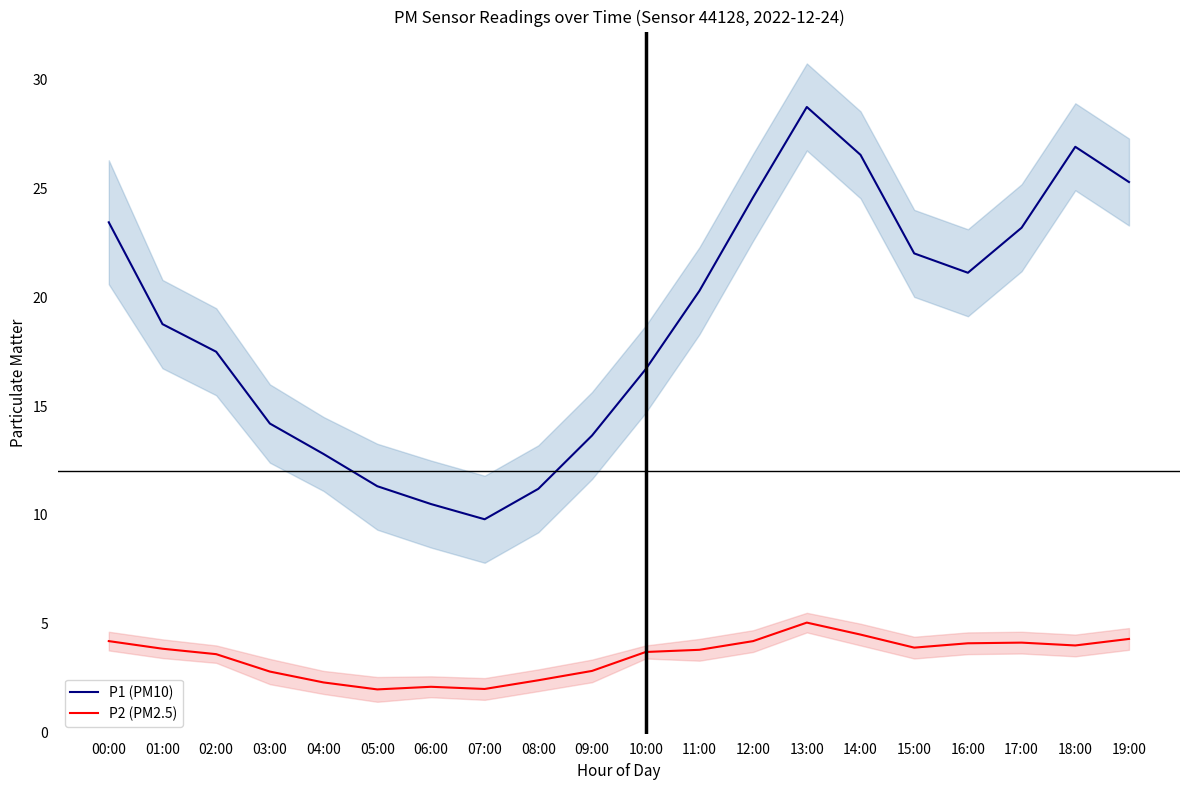

What is the value of the P1 (PM10) point at the 12th from the left?

20.3